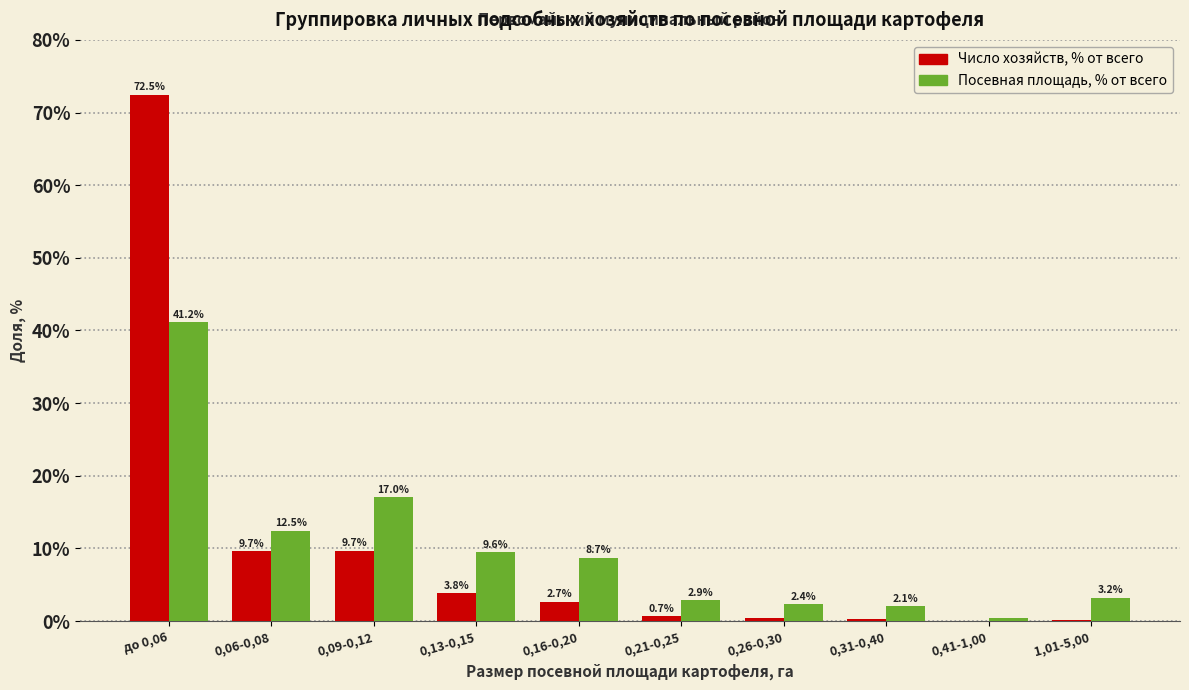

Where is Посевная площадь, % от всего nearest to the value 20?

0,09-0,12